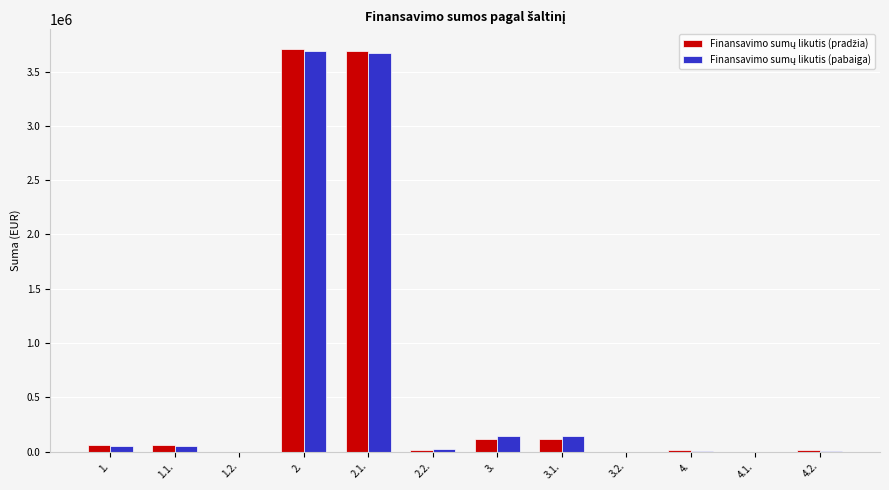

Count the number of categories in the chart.

12